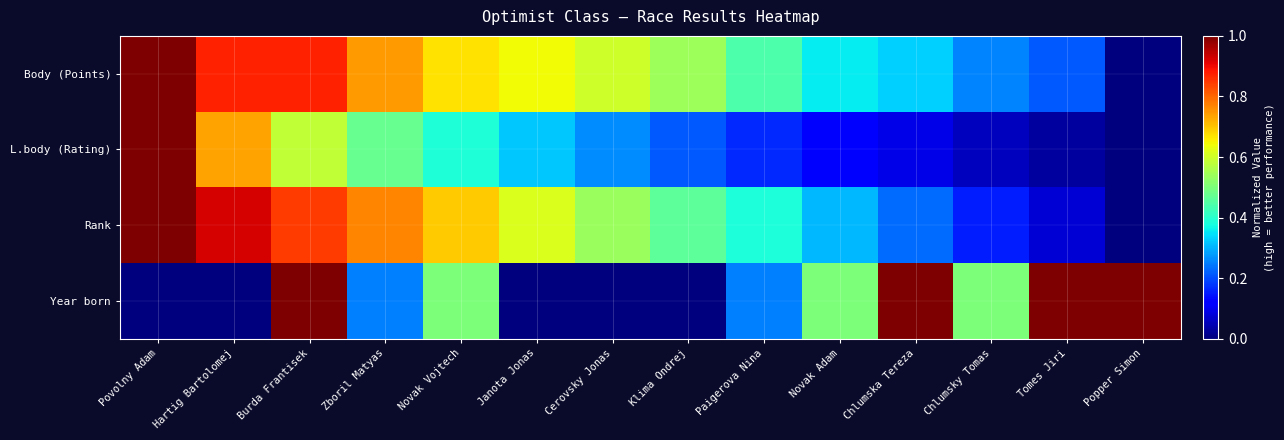

At which category does the chart reach its peak across all series?

Povolny Adam